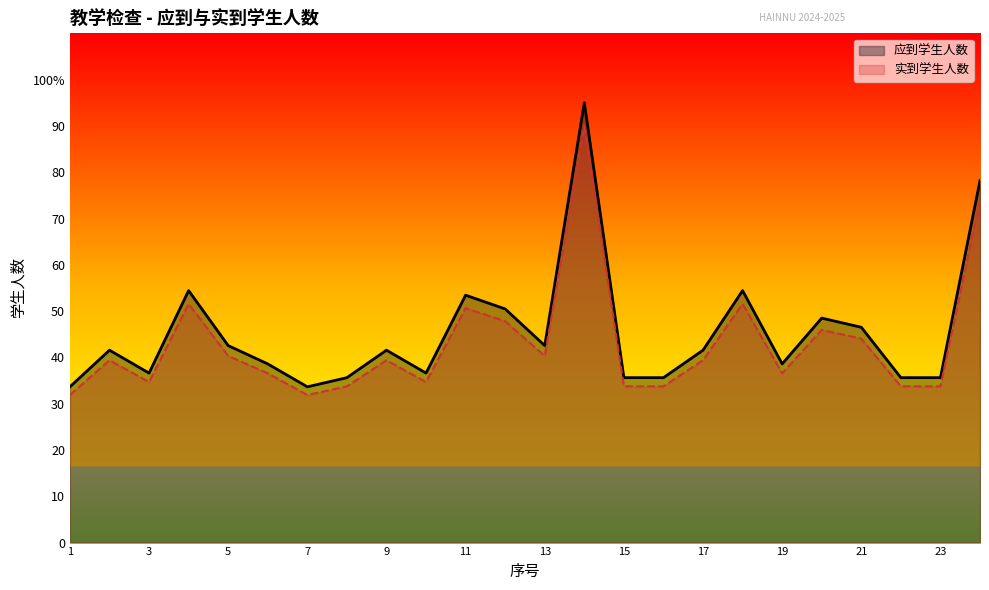

True or false: 实到学生人数 and 应到学生人数 intersect in this chart.

False